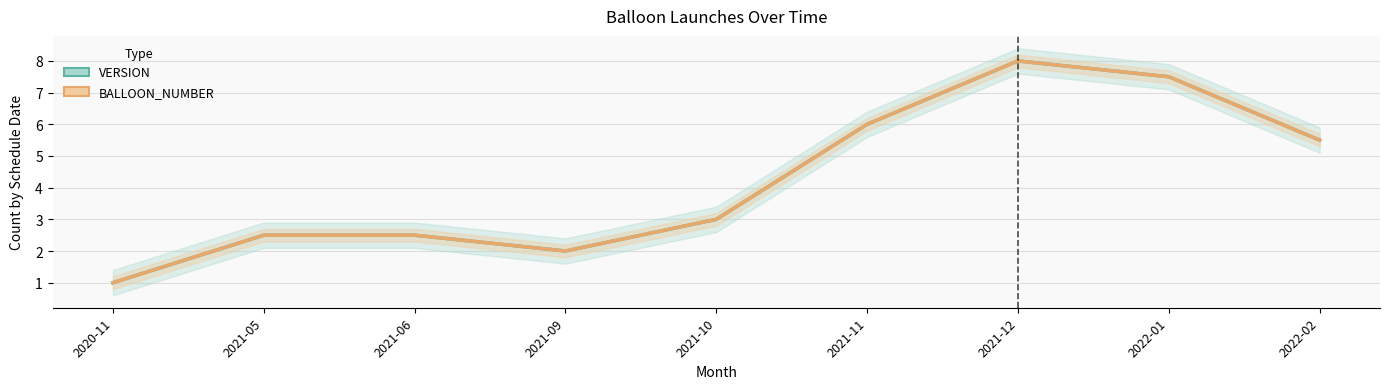

Where does the VERSION (mean count) series first go above 3?

2021-11